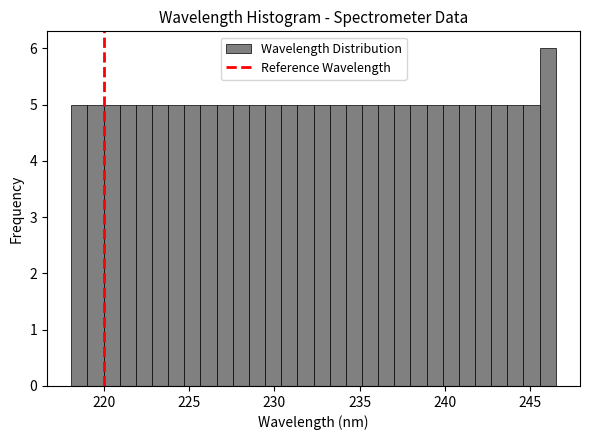

Read against the x-axis, roughly where is the centre of the tallest bar?

246.0